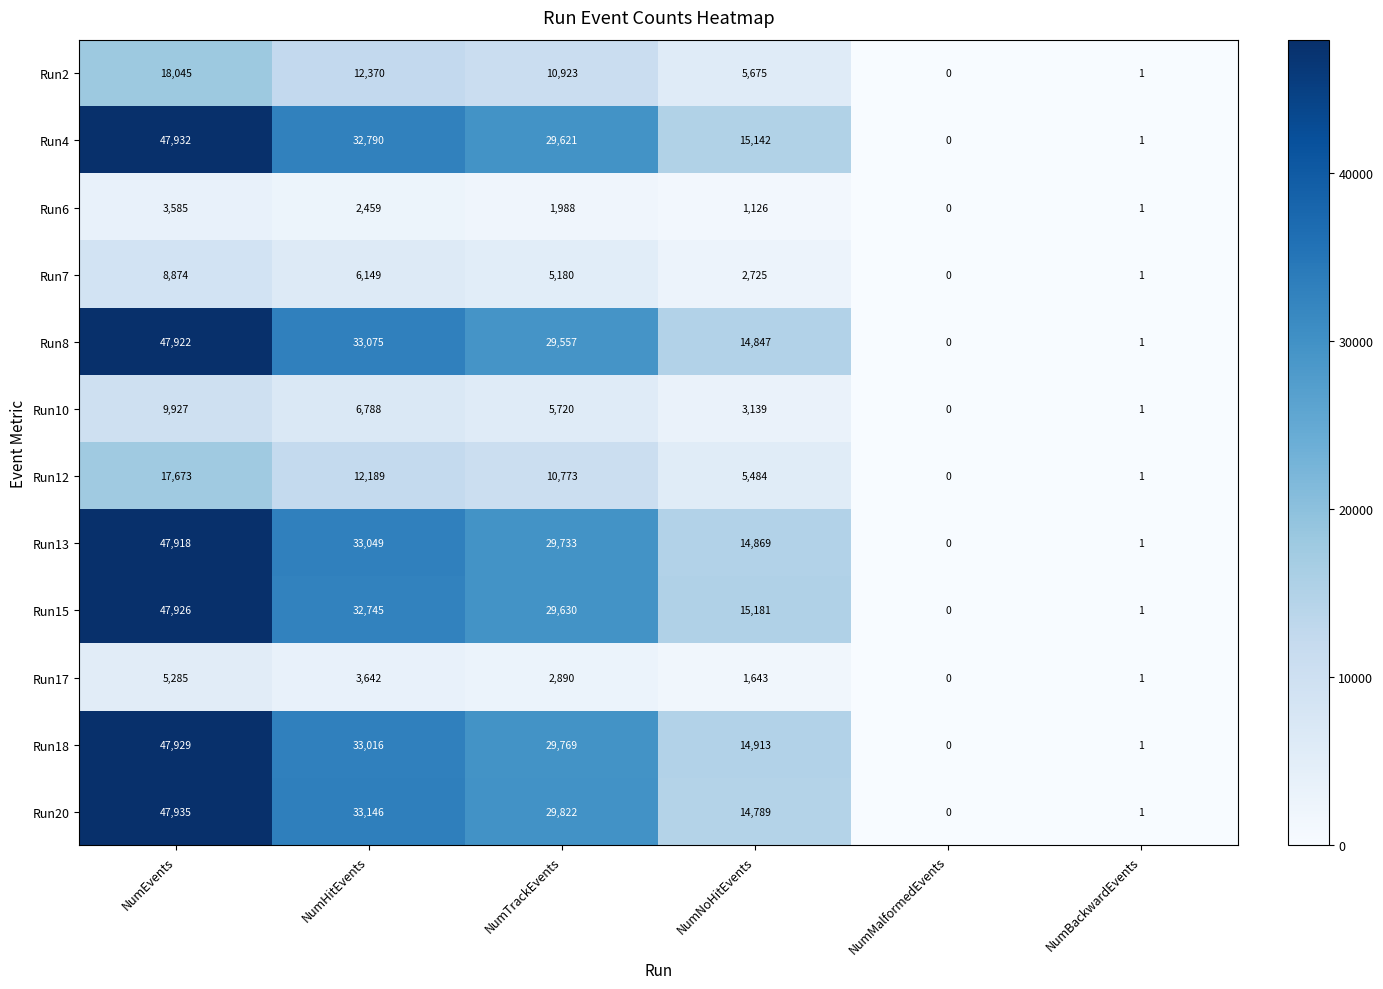

The value of Run4 at NumMalformedEvents is 0. True or false?

True